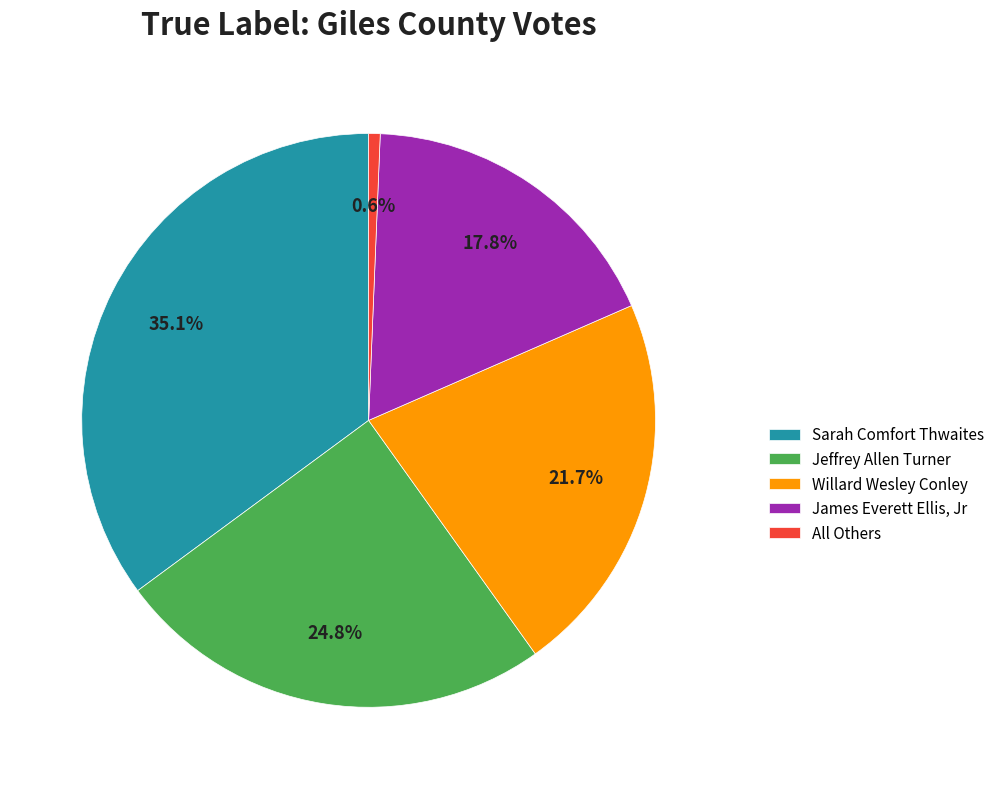

Which has a higher value, All Others or Willard Wesley Conley?

Willard Wesley Conley